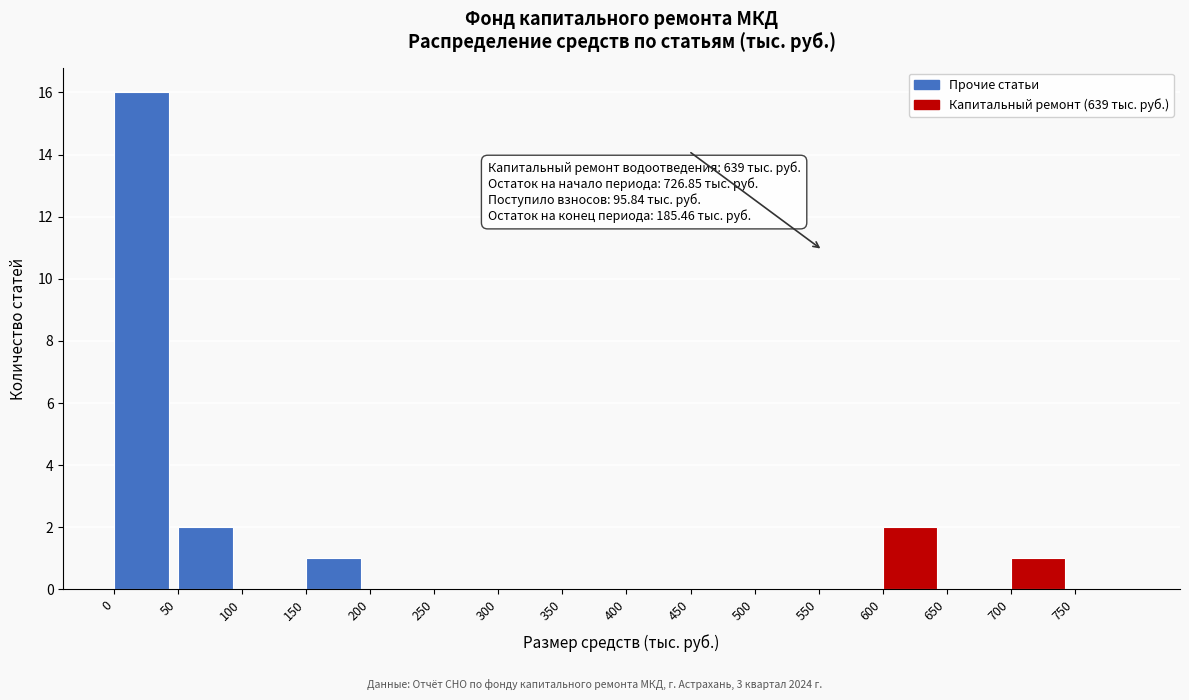

Which range on the x-axis has the tallest bar?

0 to 50